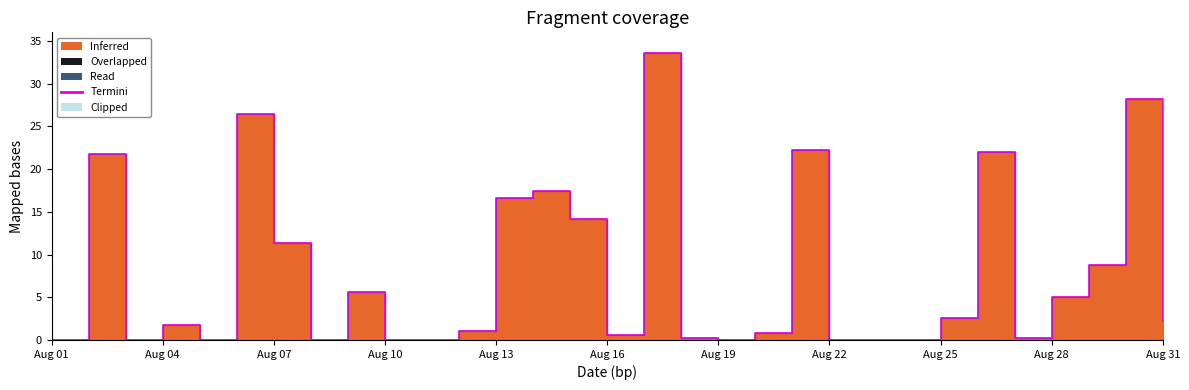

What is the sum of all values?

242.6